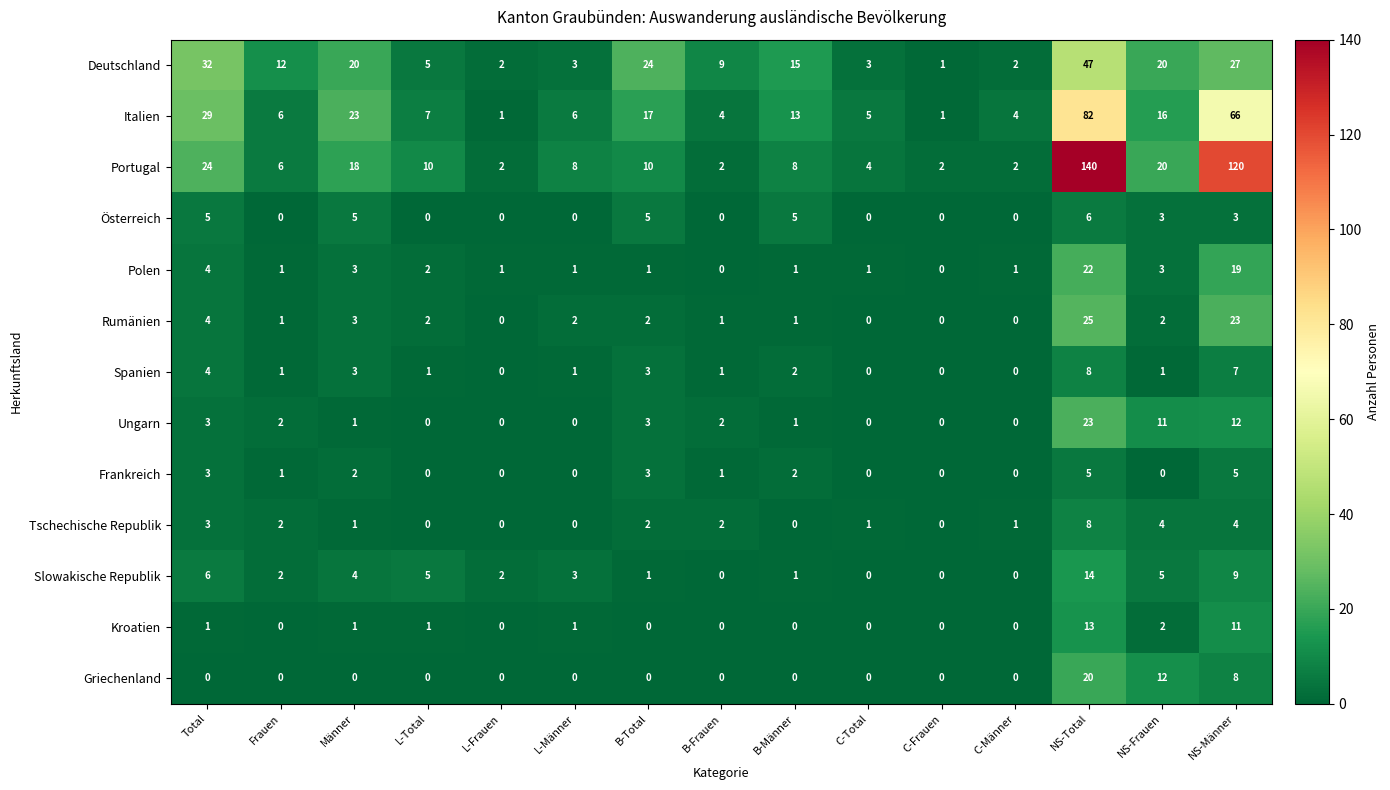

What is the spread (max minus min) of values at NS-Männer?

117